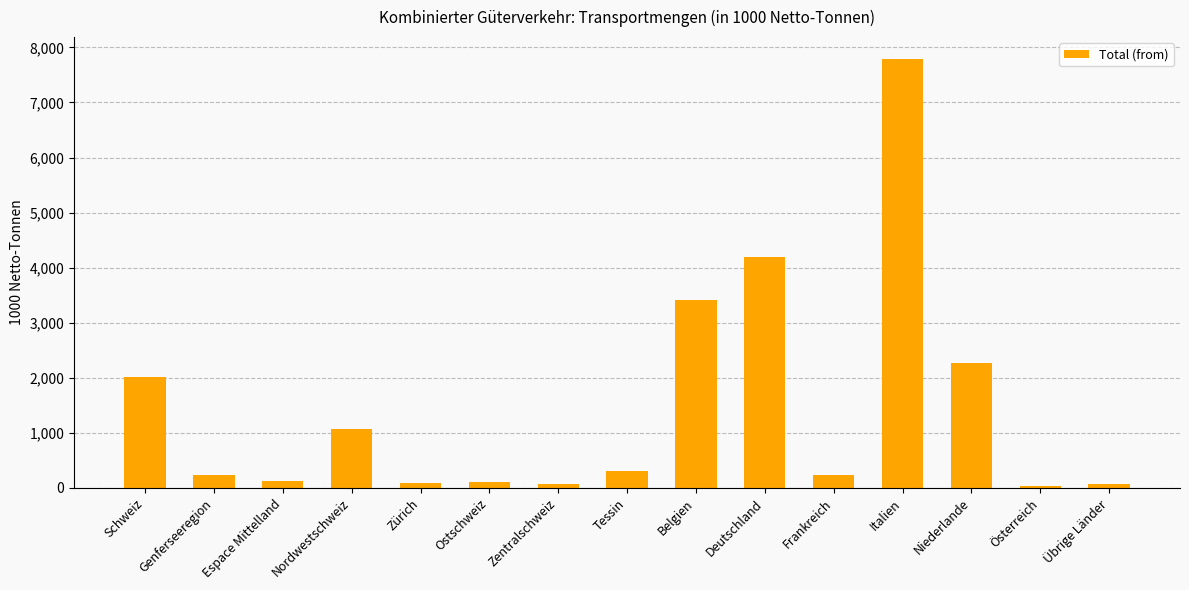

The chart shows a value of 92.6 at Zürich. True or false?

True